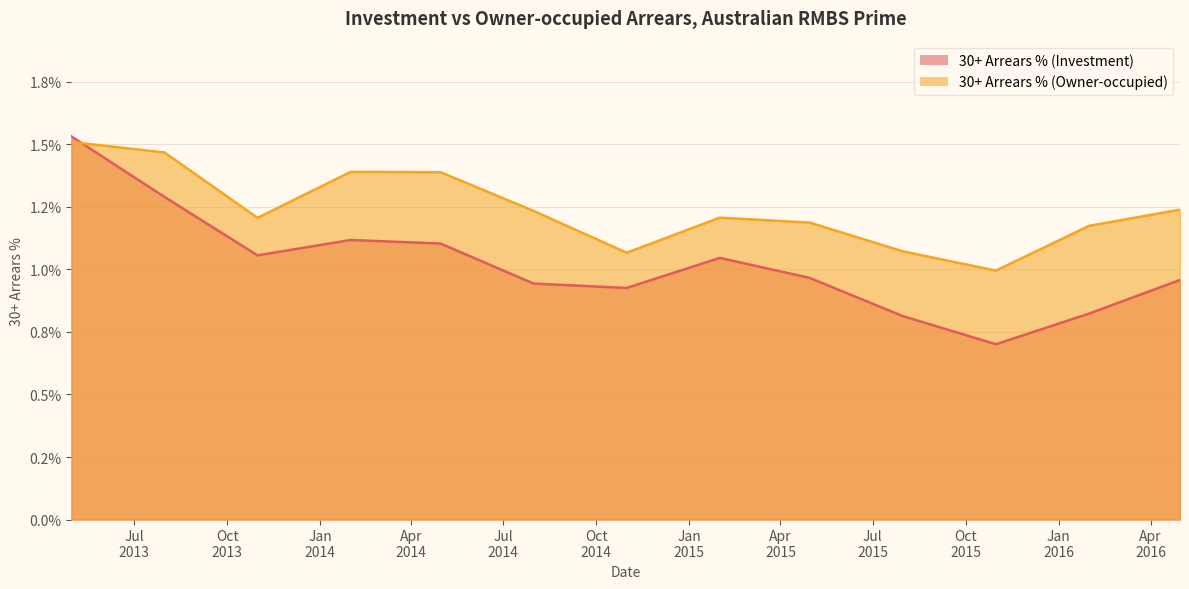

True or false: 30+ Arrears % (Owner-occupied) has more than 0 points higher than both neighbors.

True